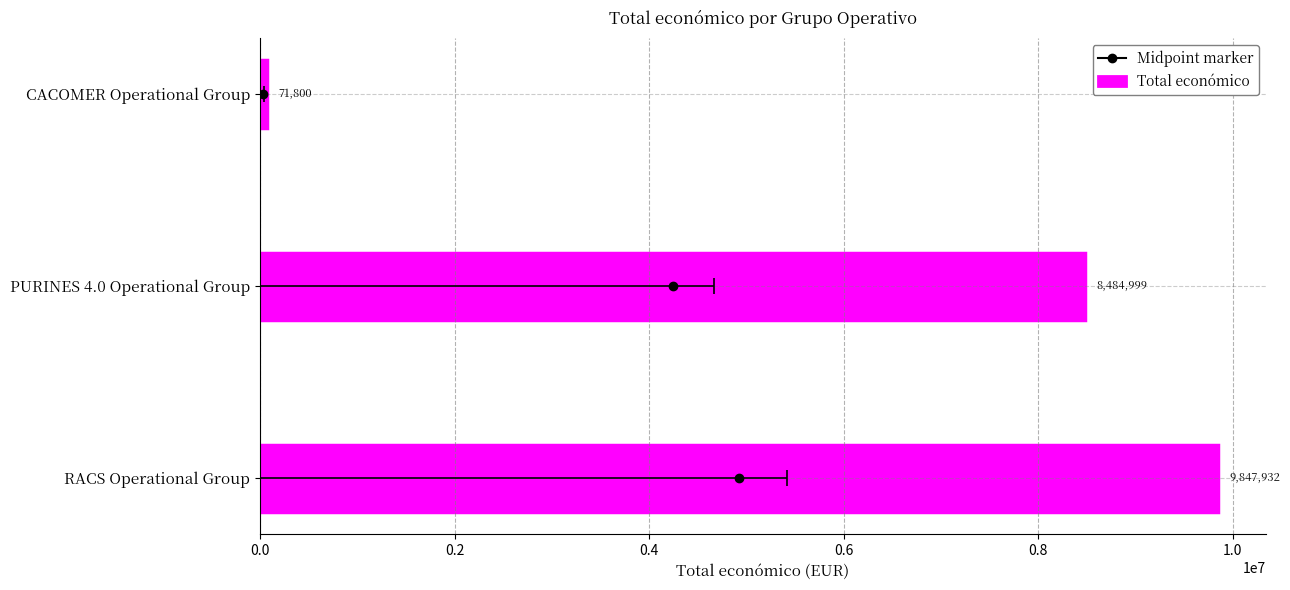

What is the average value?

6134910